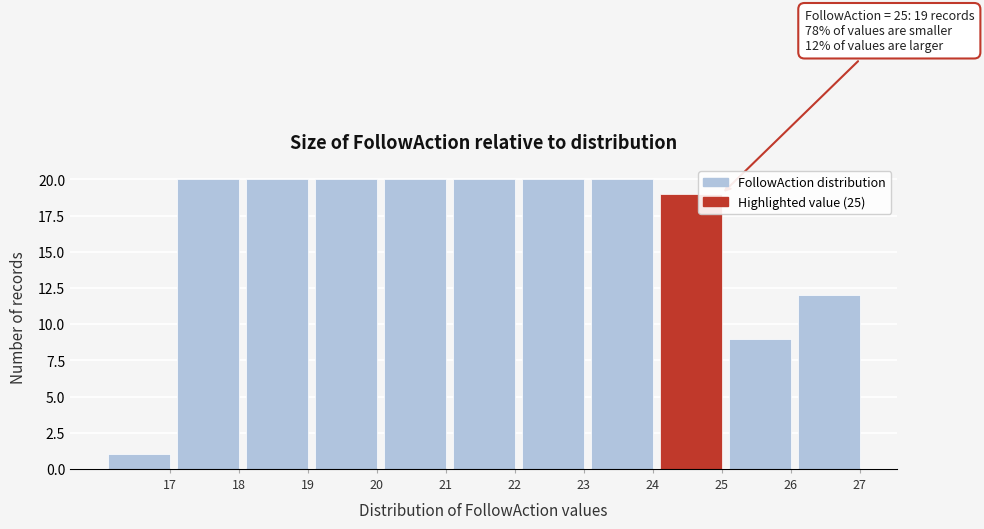

Reading left to right, list all the values displayed in this chart.

17=1	18=20	19=20	20=20	21=20	22=20	23=20	24=20	25=19	26=9	27=12